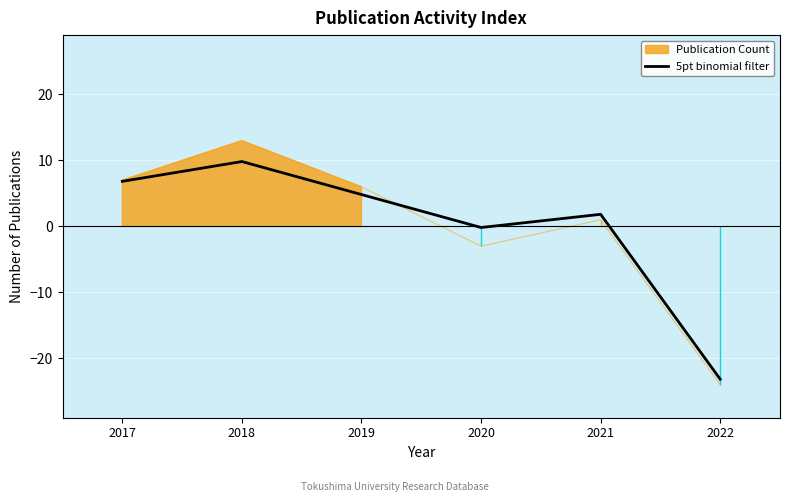

Which has a higher value, 2022 or 2021?

2021